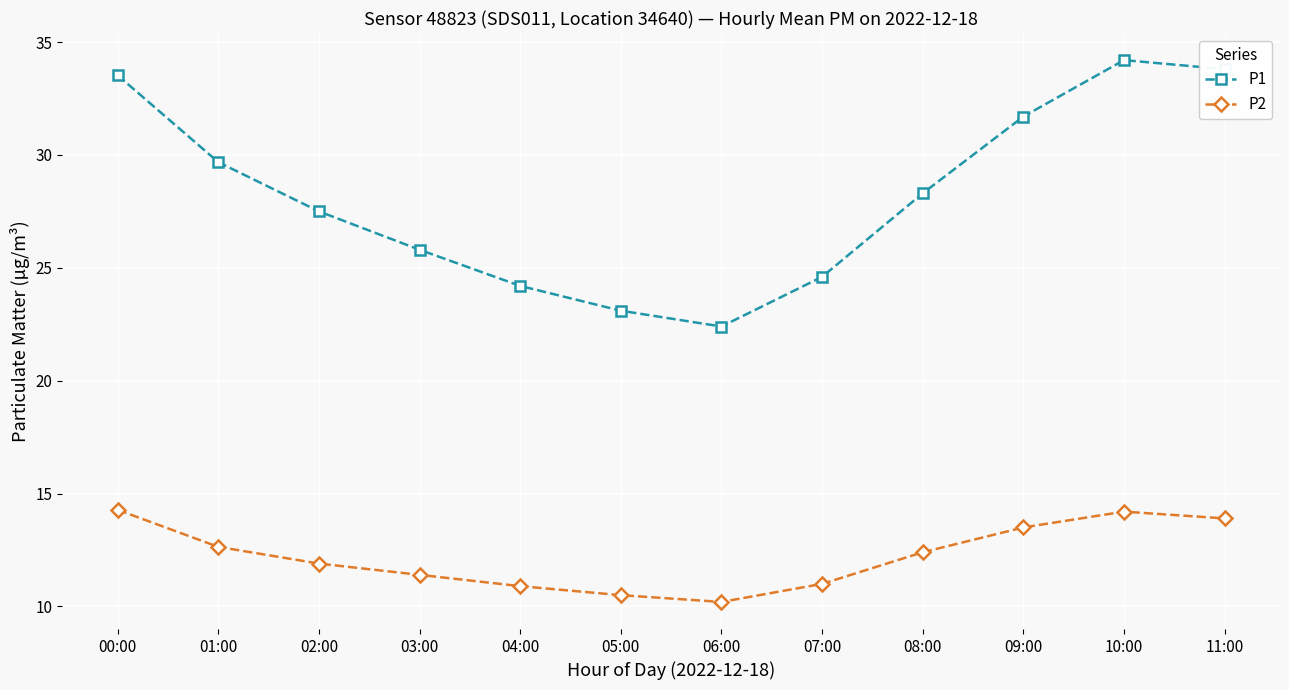

What is the sum of all P1 values?

338.8